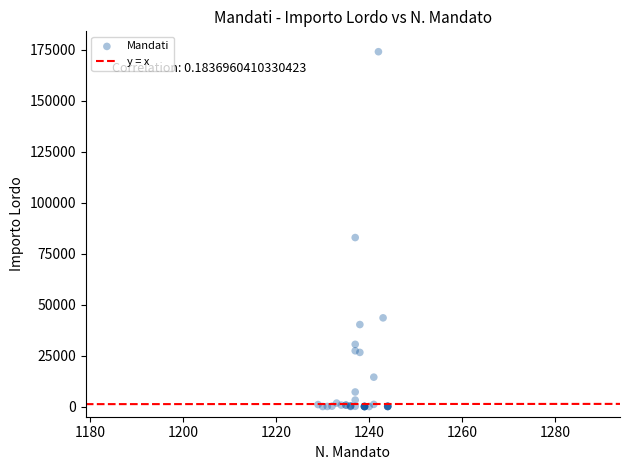

What Y value in the scatter plot is closest to 87071?

82929.0